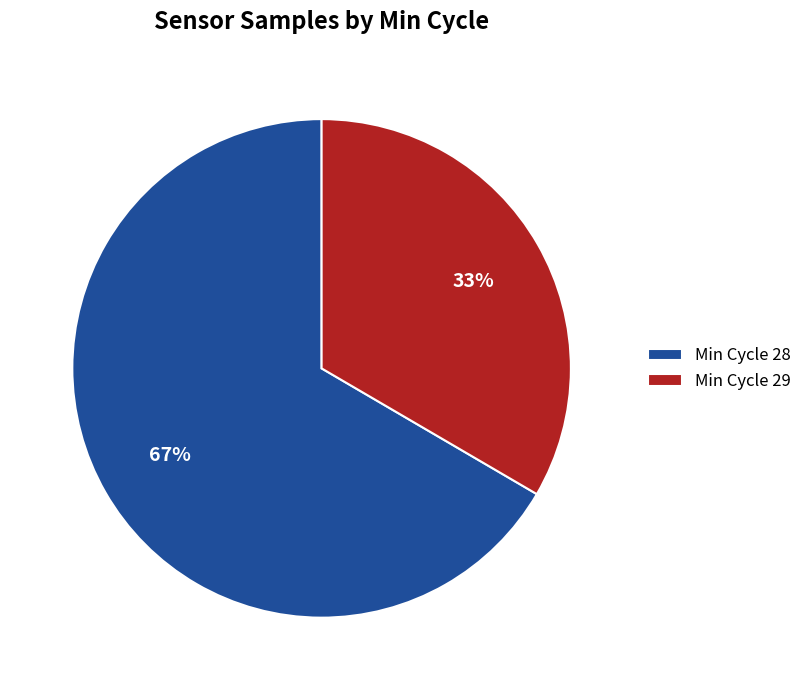

To the nearest percent, what is the combined percentage of Min Cycle 29 and Min Cycle 28?

100%